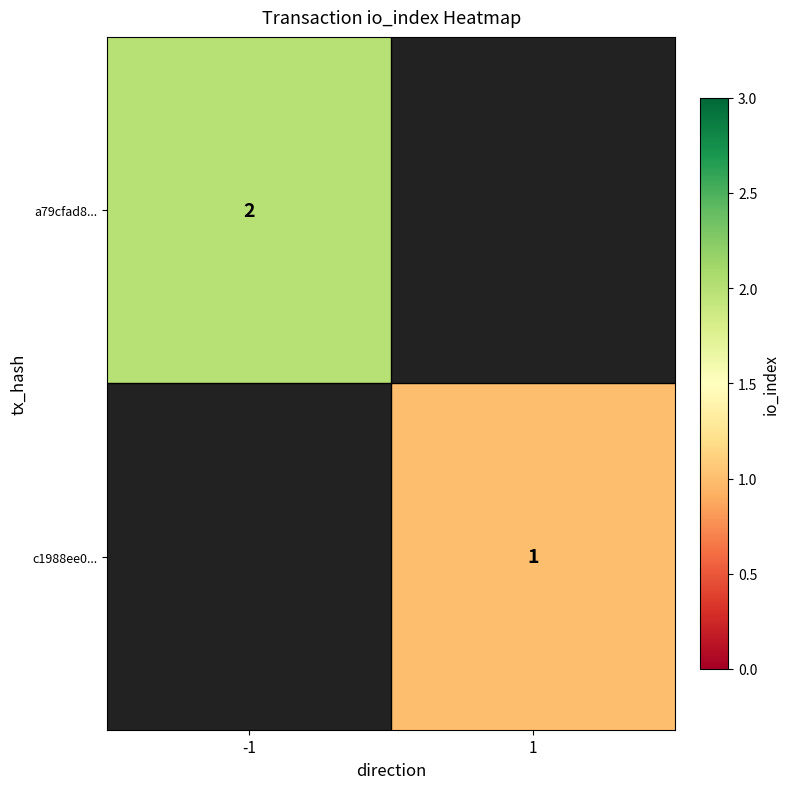

True or false: a79cfad8... has a value of 1 at -1.

False